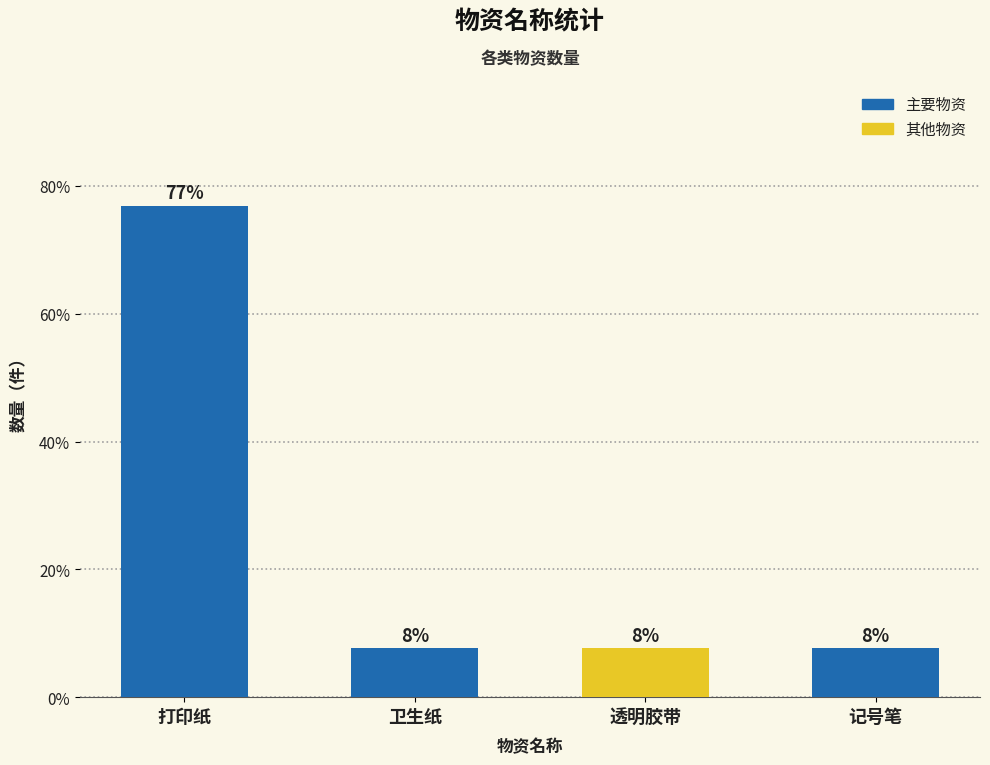

Are the bars grouped side by side (vs. stacked)?

No